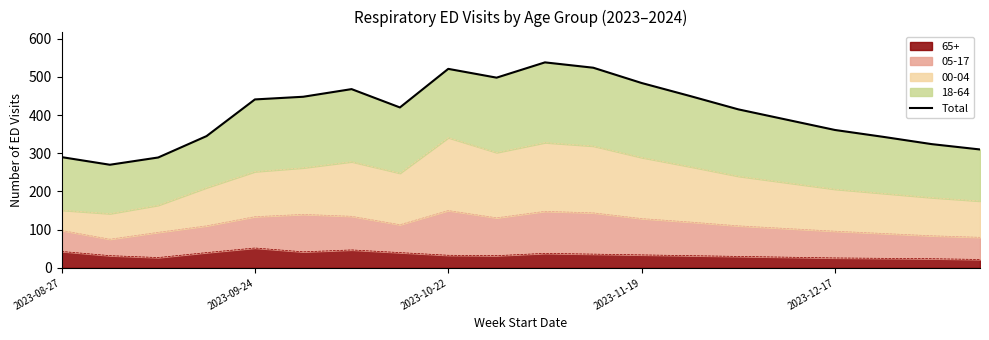

Does the chart display data point markers on the line(s)?

No